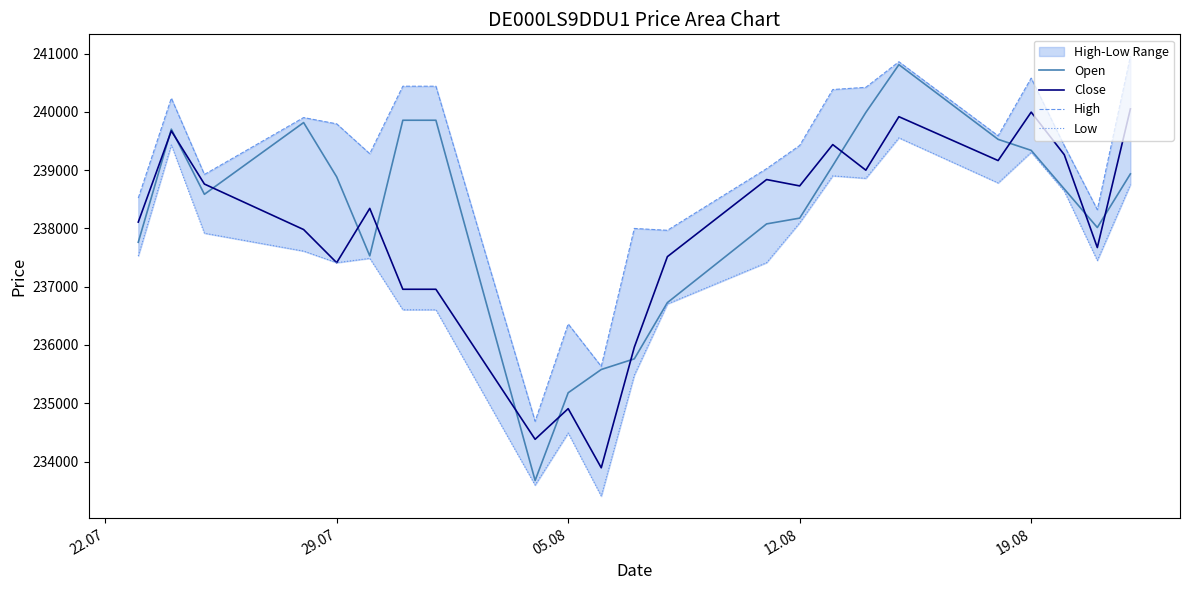

What is the highest value of the Close series?

240052